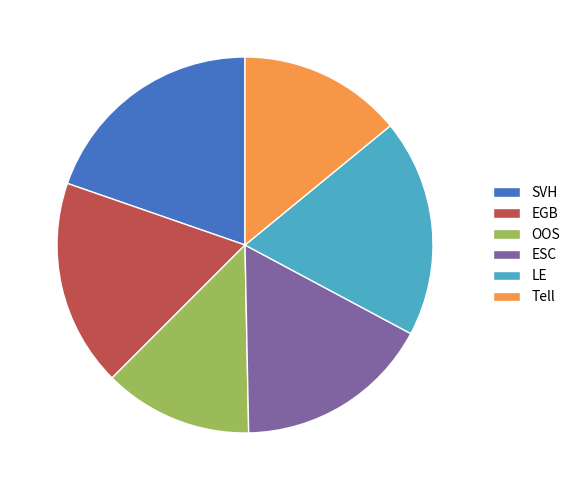

Is the sum of OOS and SVH greater than half?

No